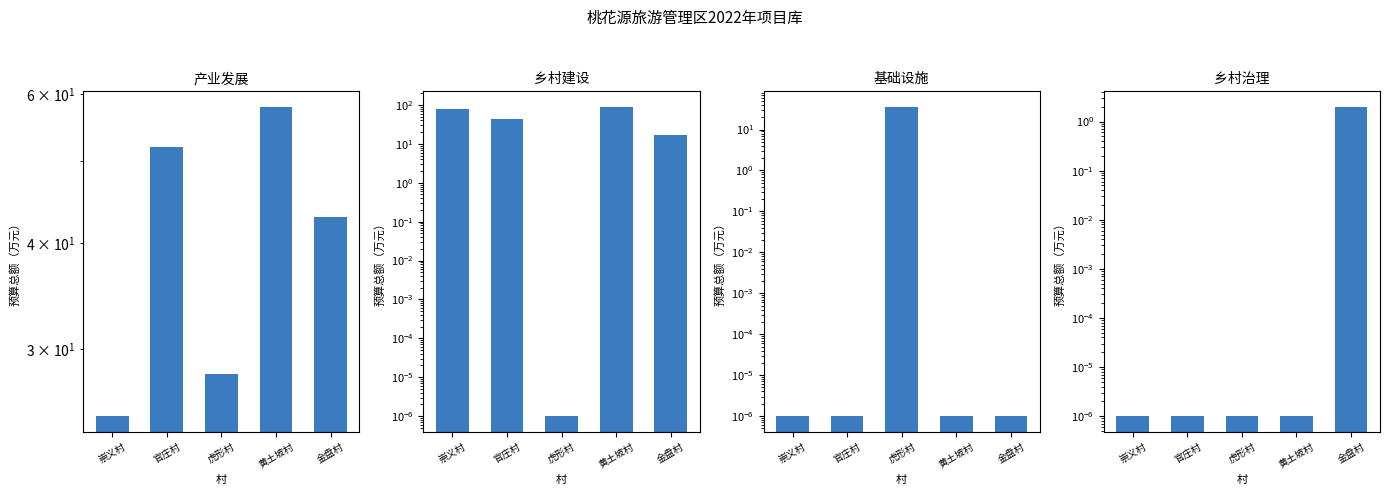

Reading left to right, extract all data points from this chart.

产业发展: 25.0	52.0	28.0	58.0	43.0
乡村建设: 77.8	44.0	0.0	90.0	17.0
基础设施: 0.0	0.0	36.0	0.0	0.0
乡村治理: 0.0	0.0	0.0	0.0	2.0